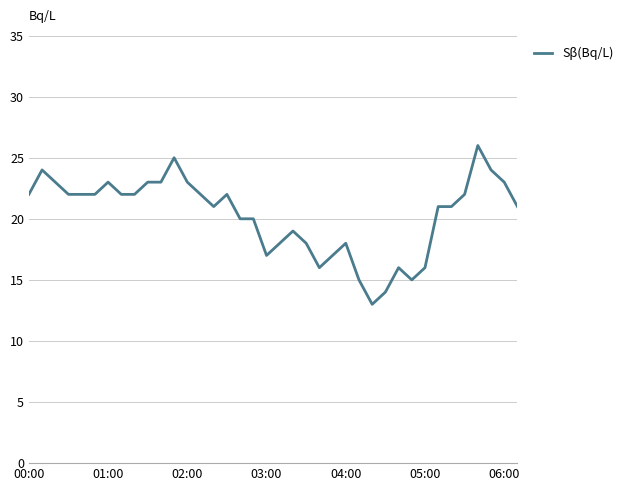

What is the minimum value shown in the chart?

13